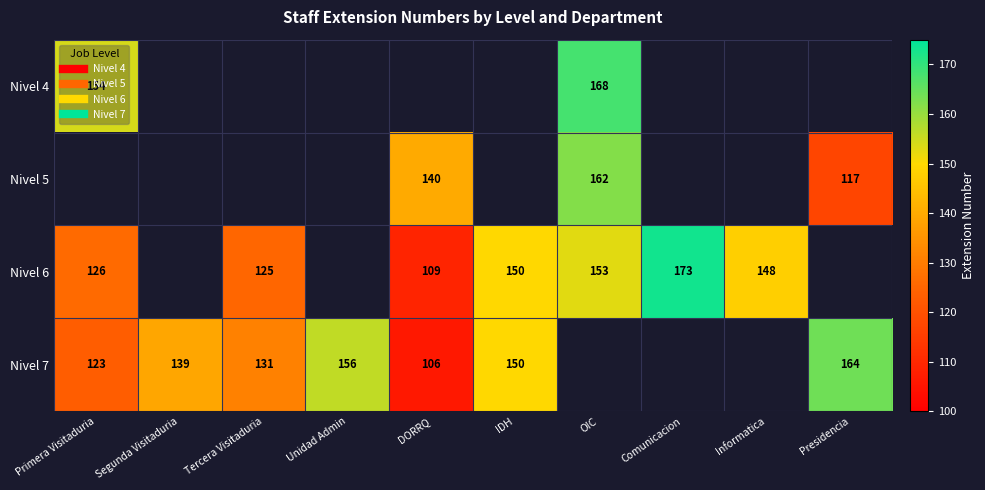

Is it true that Nivel 6 equals 234.9 at IDH?

False